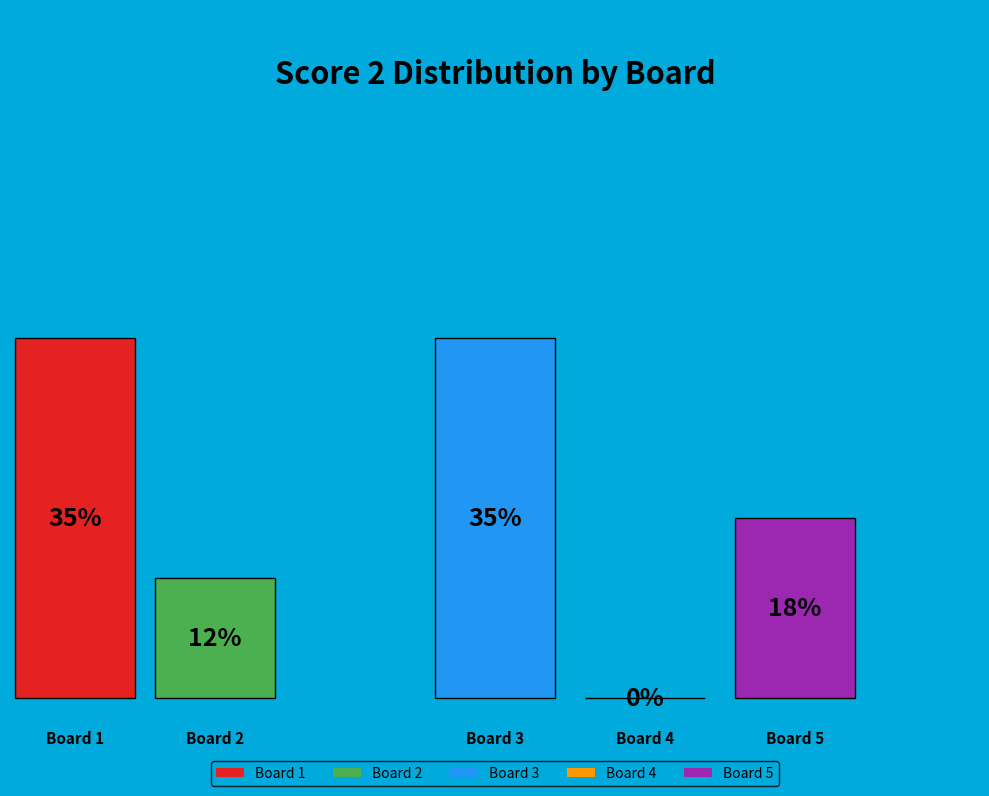

What percentage do Board 4 and Board 5 together represent?

17.6%